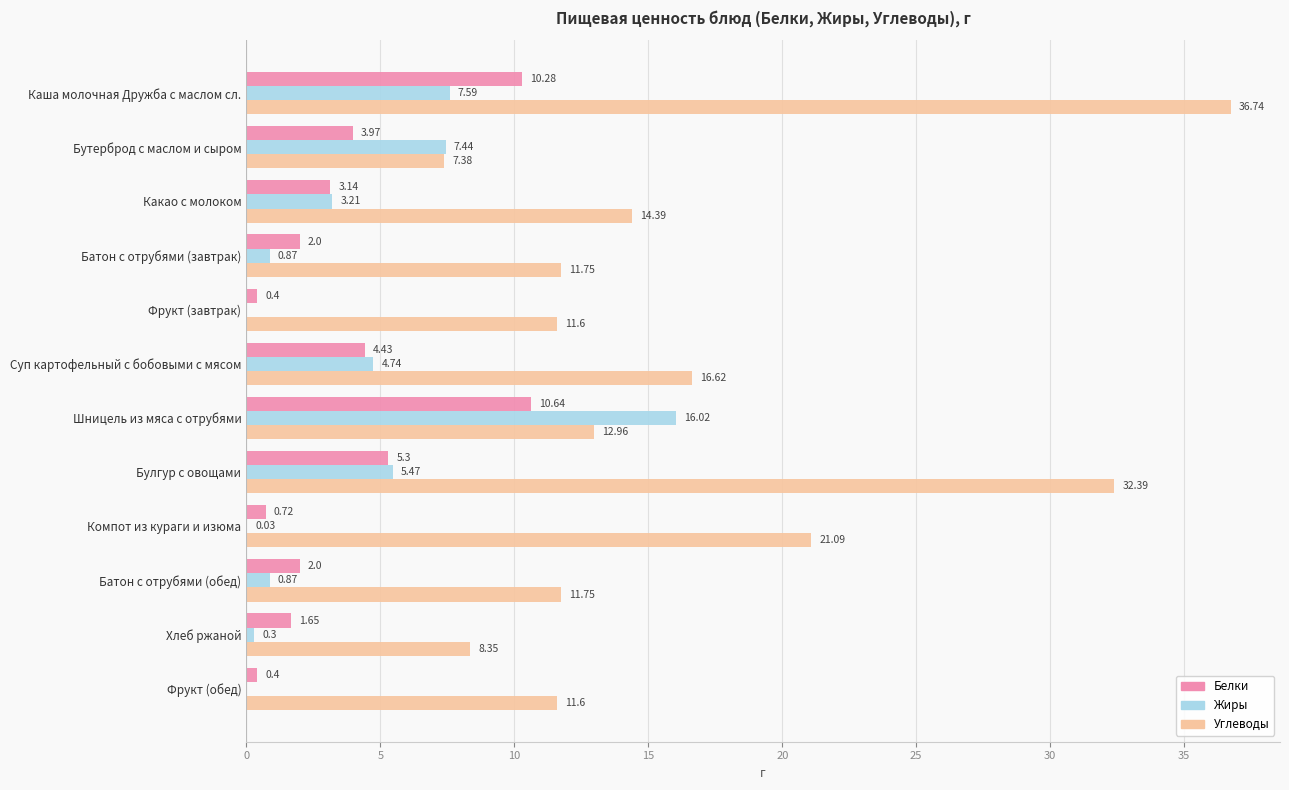

What is the average value of the Белки series?

3.7